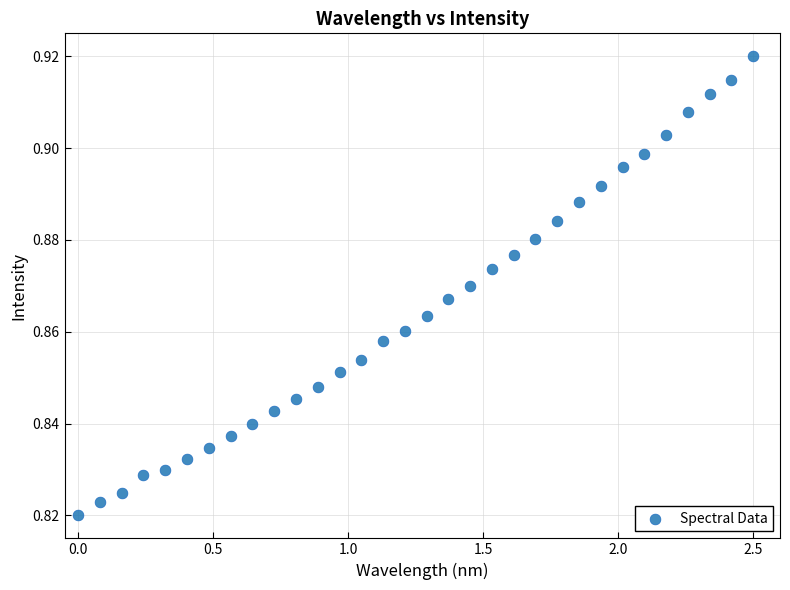

What is the range of X values (max minus min)?

2.5